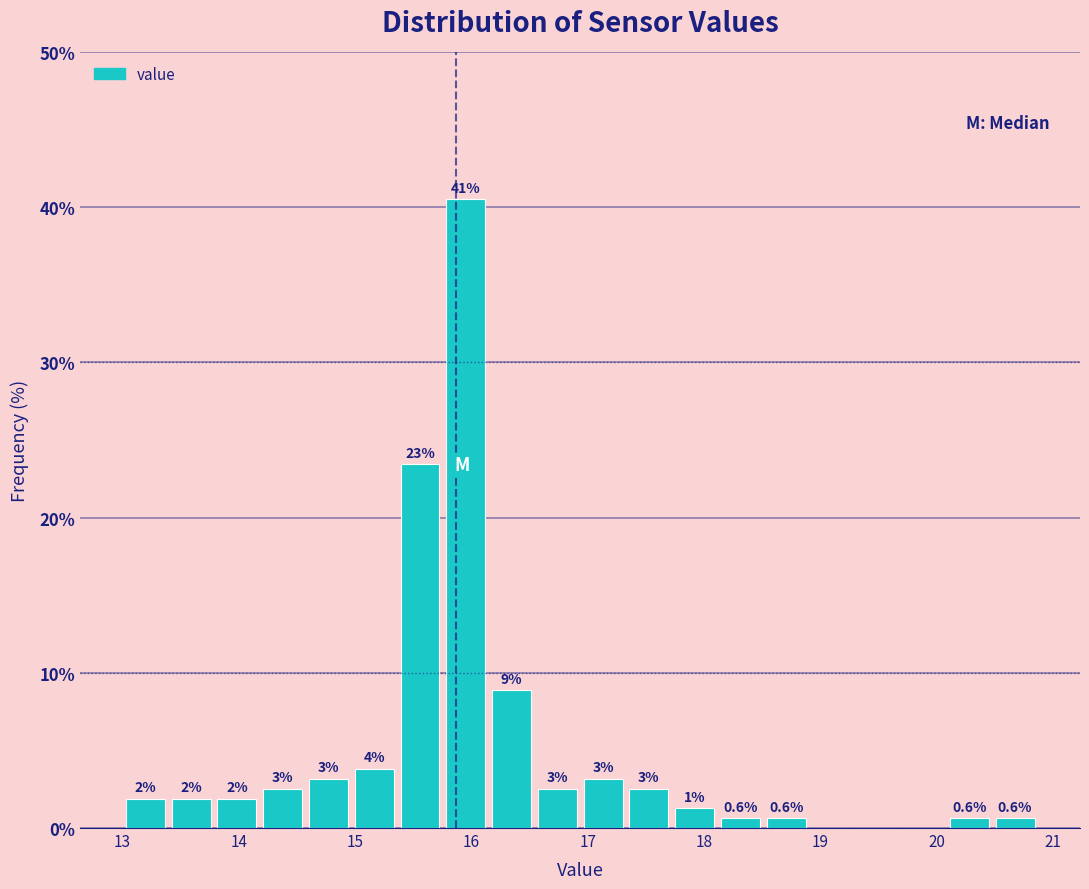

Read against the x-axis, roughly where is the centre of the tallest bar?

16.0